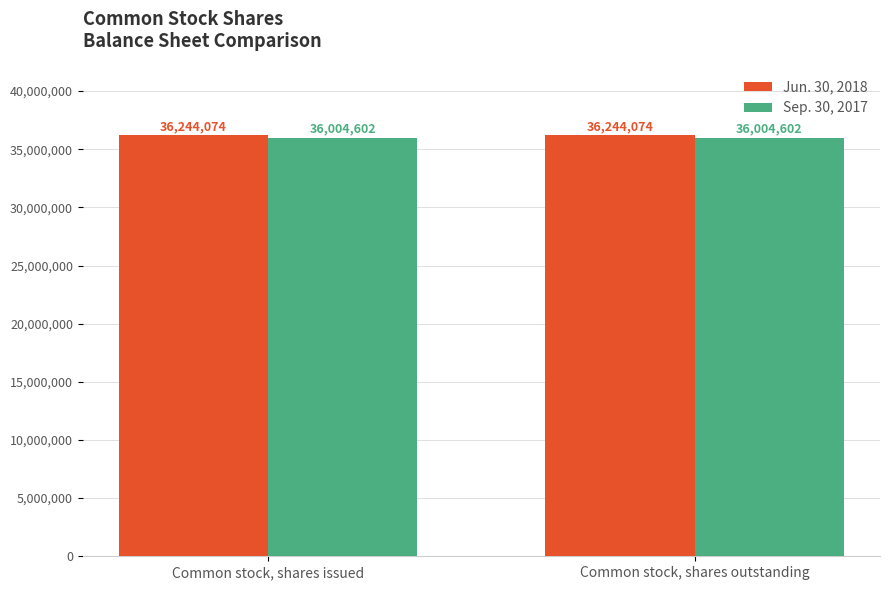

What value does the Jun. 30, 2018 series have at Common stock, shares outstanding?

36244074